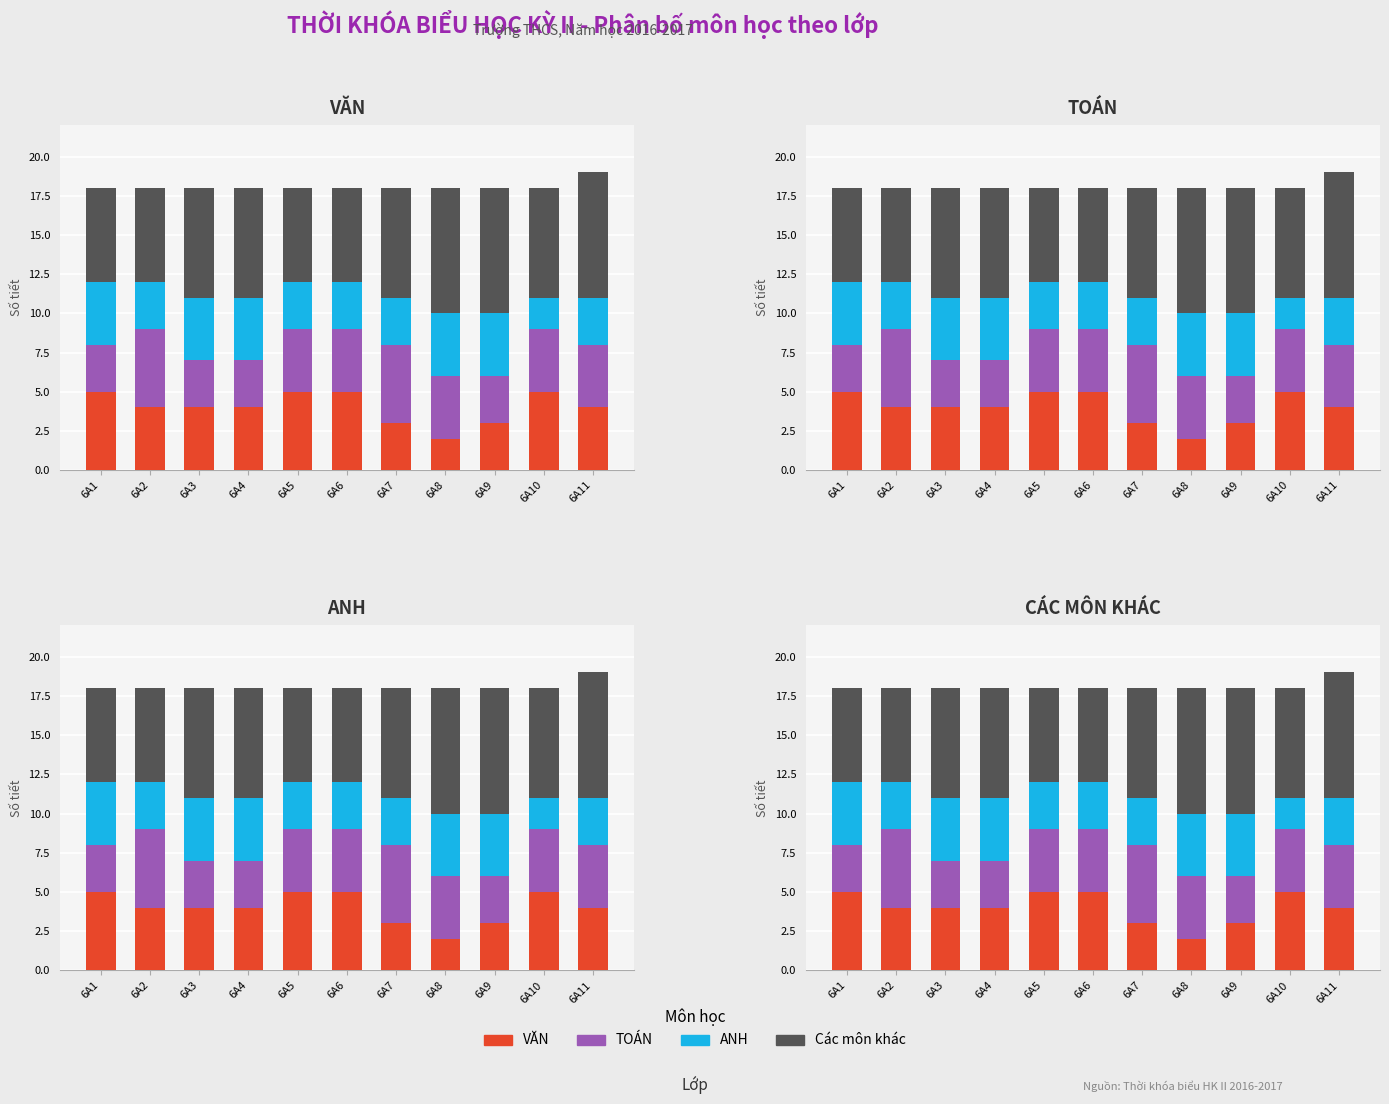

How many bars are there in total?

44